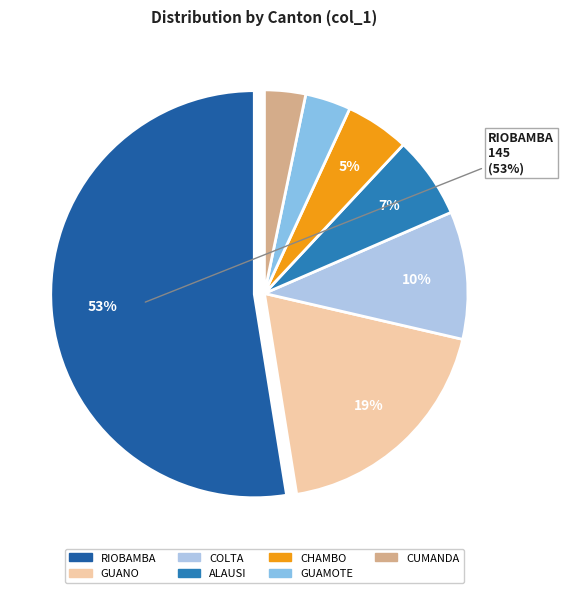

Is there any slice that represents more than half of the pie?

Yes